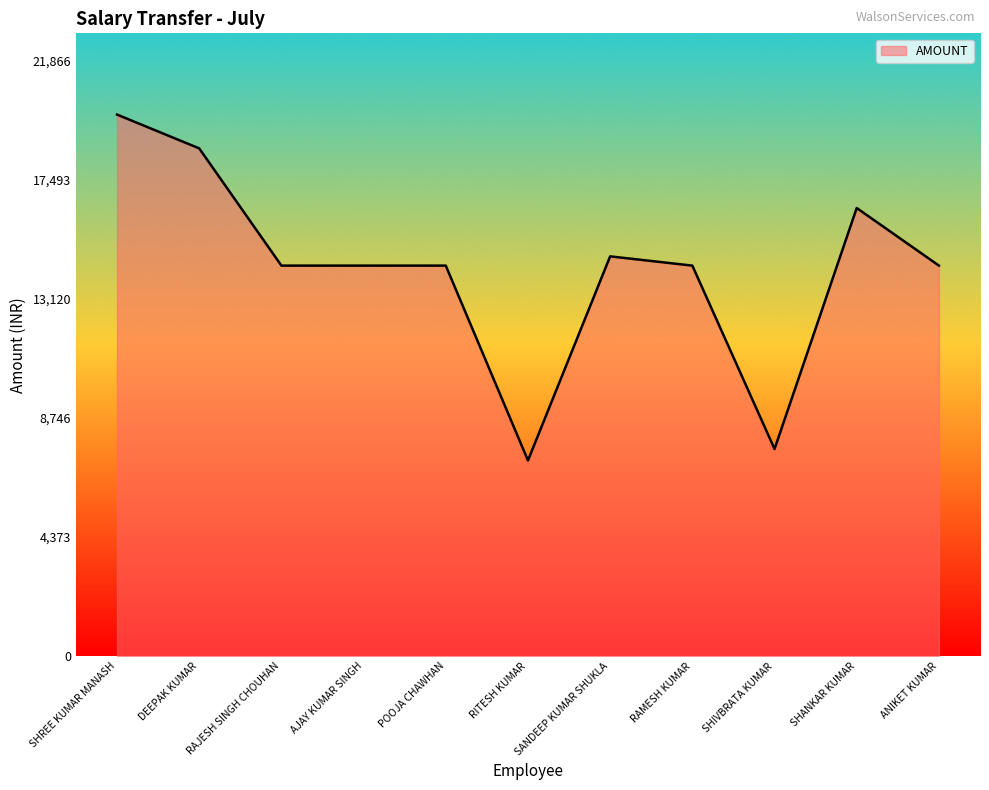

What is the difference between the maximum and minimum values?

12696